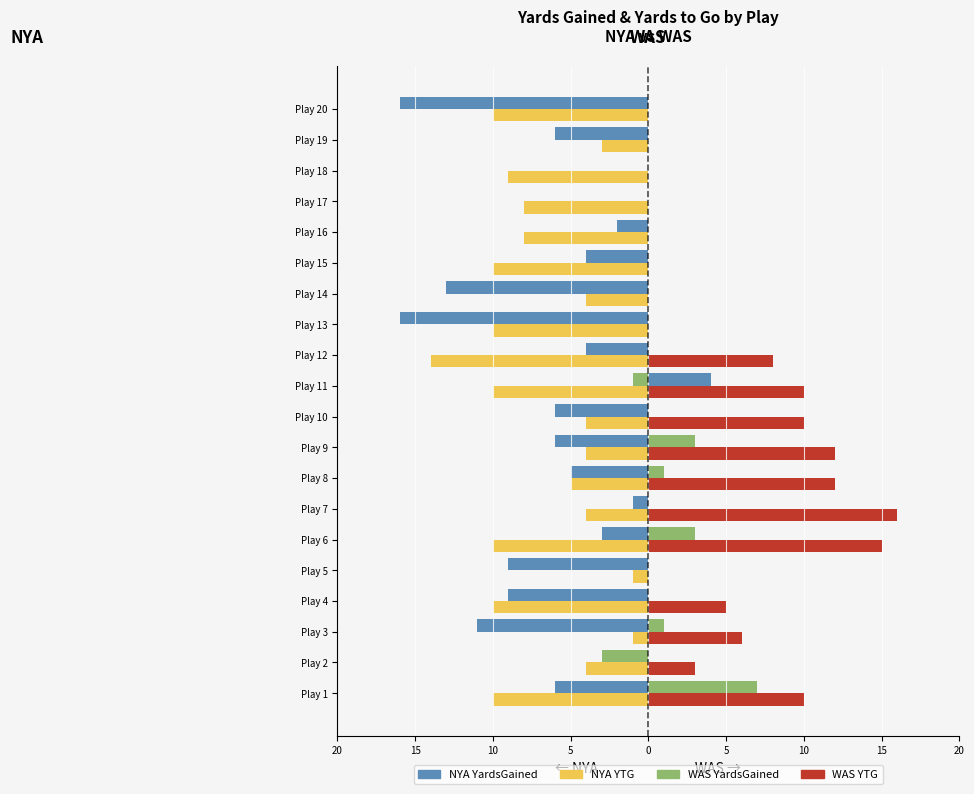

What are all the series names shown in the legend?

NYA YardsGained, NYA YTG, WAS YardsGained, WAS YTG